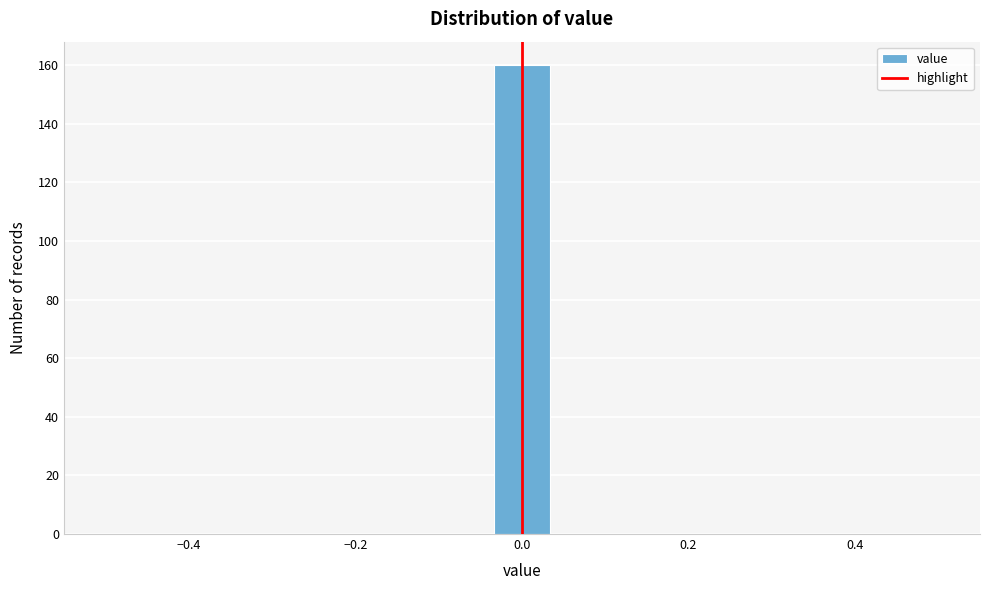

Read against the x-axis, roughly where is the centre of the tallest bar?

0.00